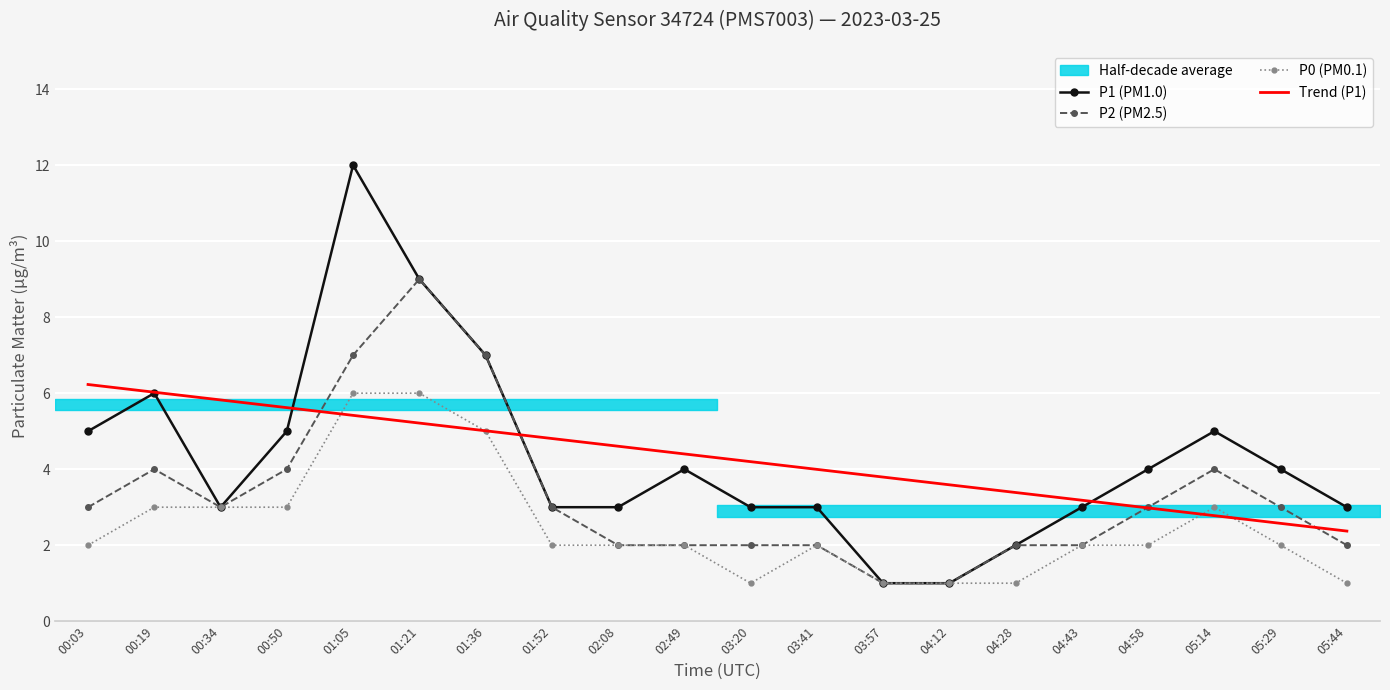

At which category does P2 (PM2.5) reach its first local peak?

00:19